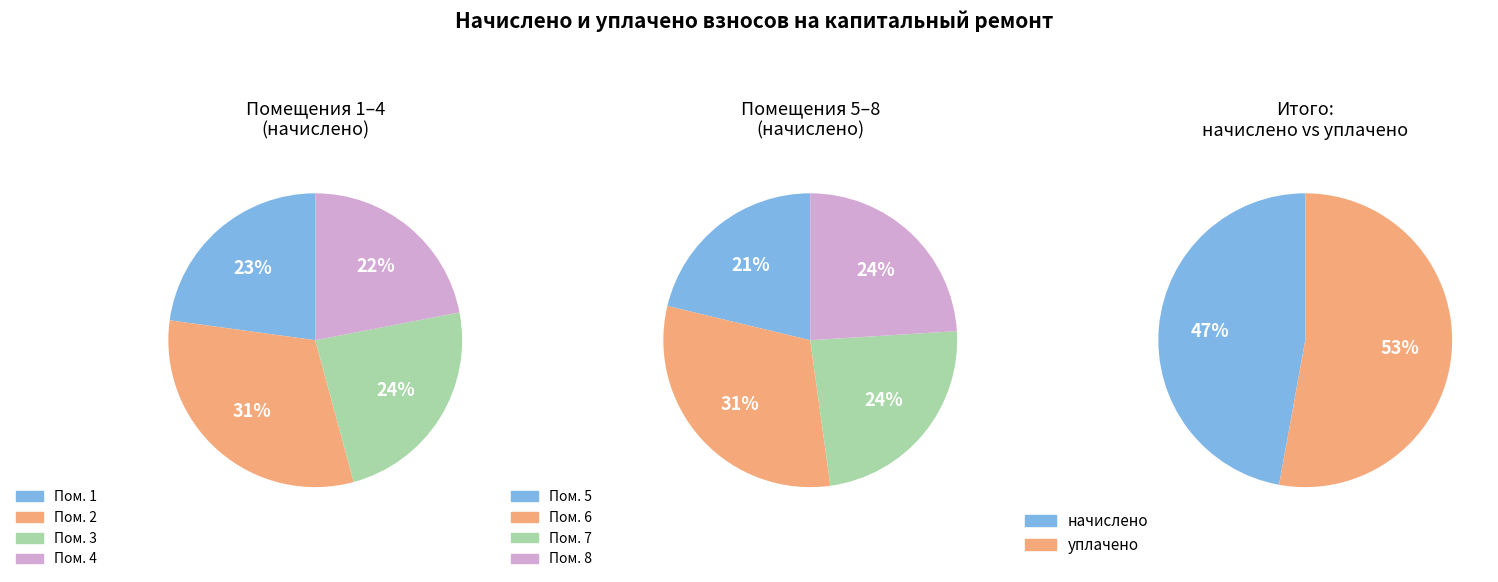

Does 8 represent more than half of the total?

No